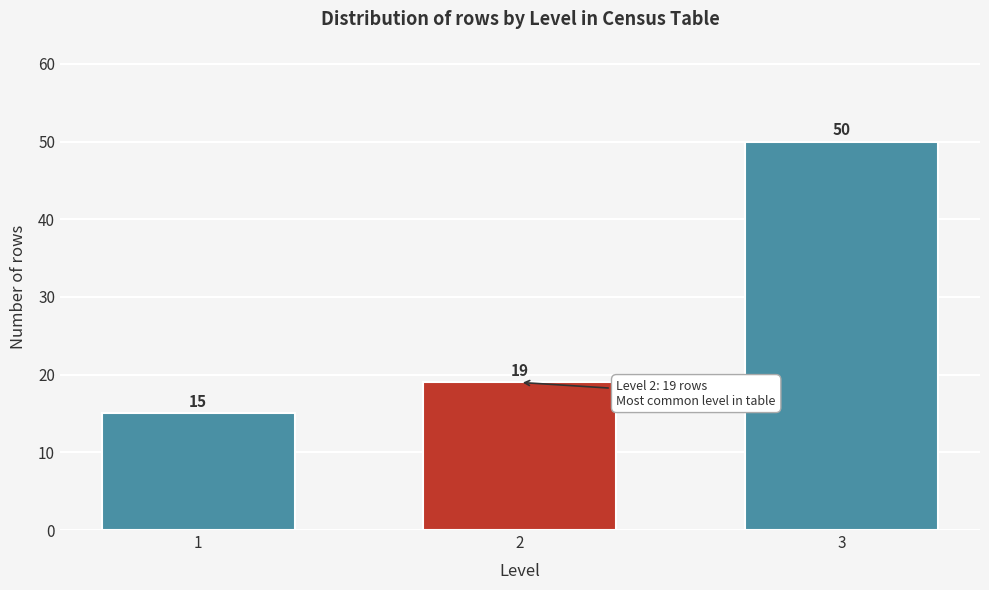

Reading left to right, list all the values displayed in this chart.

15	19	50